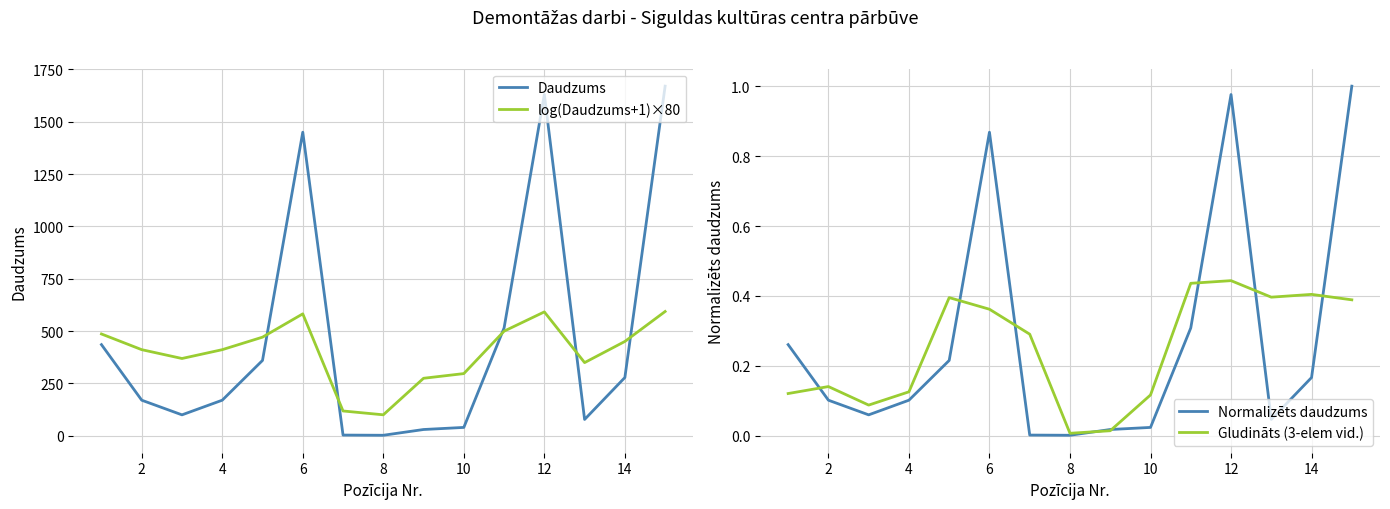

What are all the series names shown in the legend?

Daudzums, log(Daudzums+1)×80, Normalizēts daudzums, Gludināts (3-elem vid.)